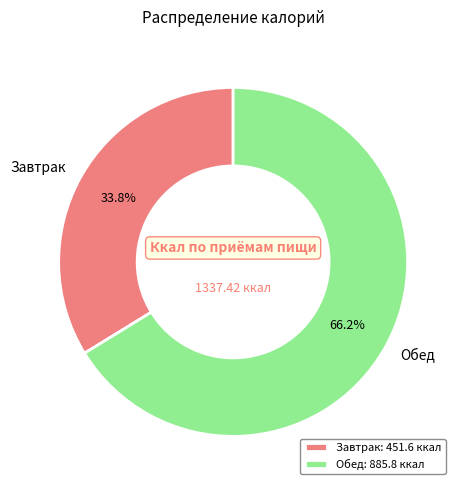

True or false: Завтрак accounts for 34% of the total.

True